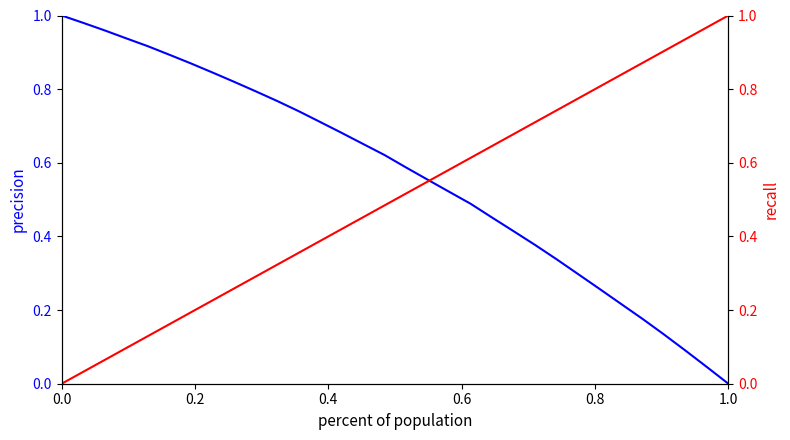

Which series has the largest total across all categories?

precision